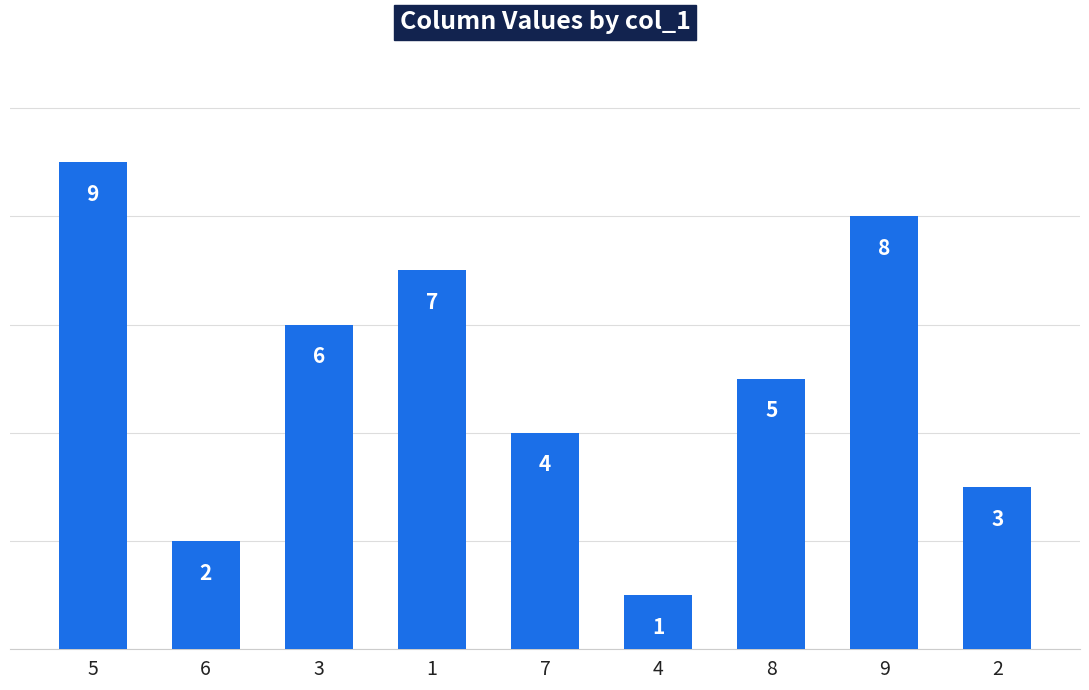

What is the sum of the values at 3 and 1?

13